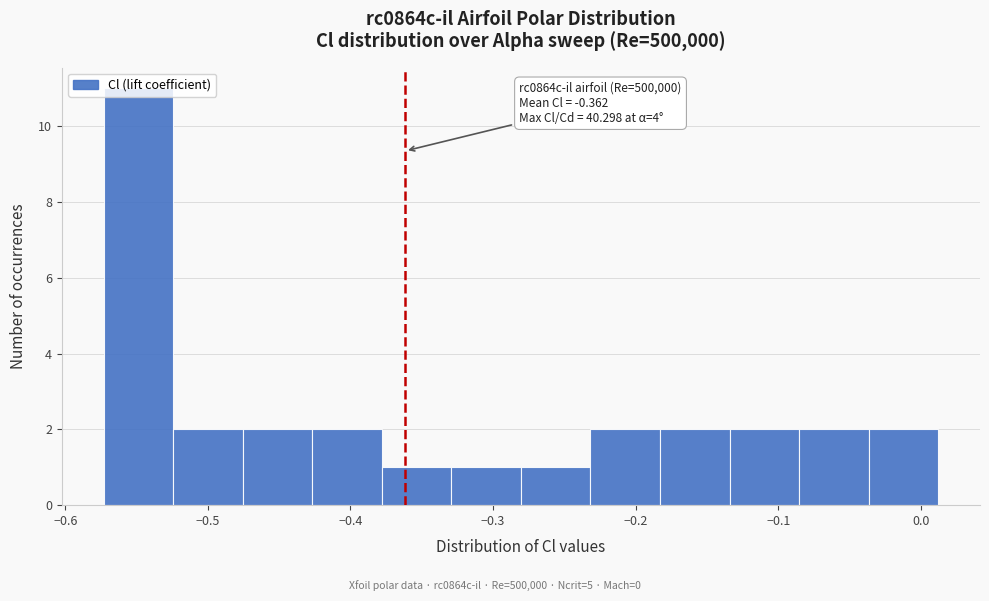

Which range on the x-axis has the tallest bar?

-0.57 to -0.52